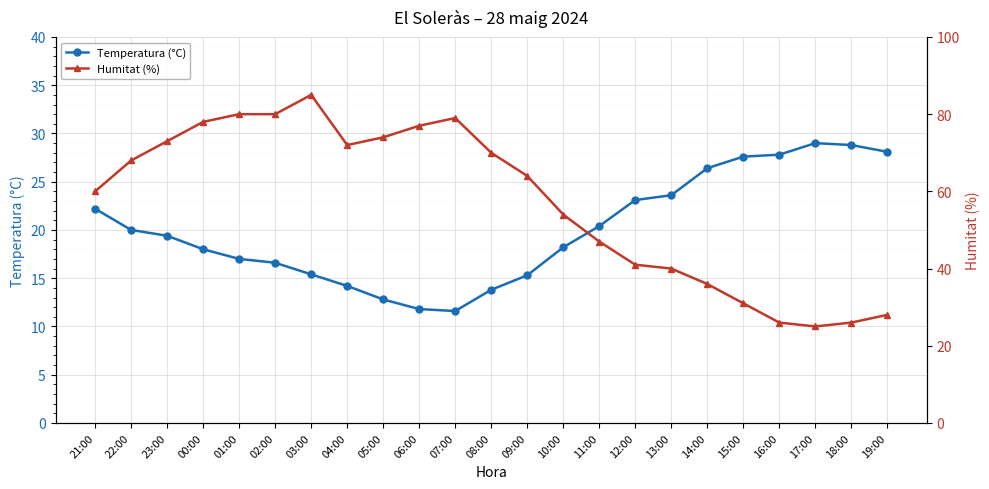

What is the sum of the Temperatura (°C) values at 09:00 and 00:00?

33.3